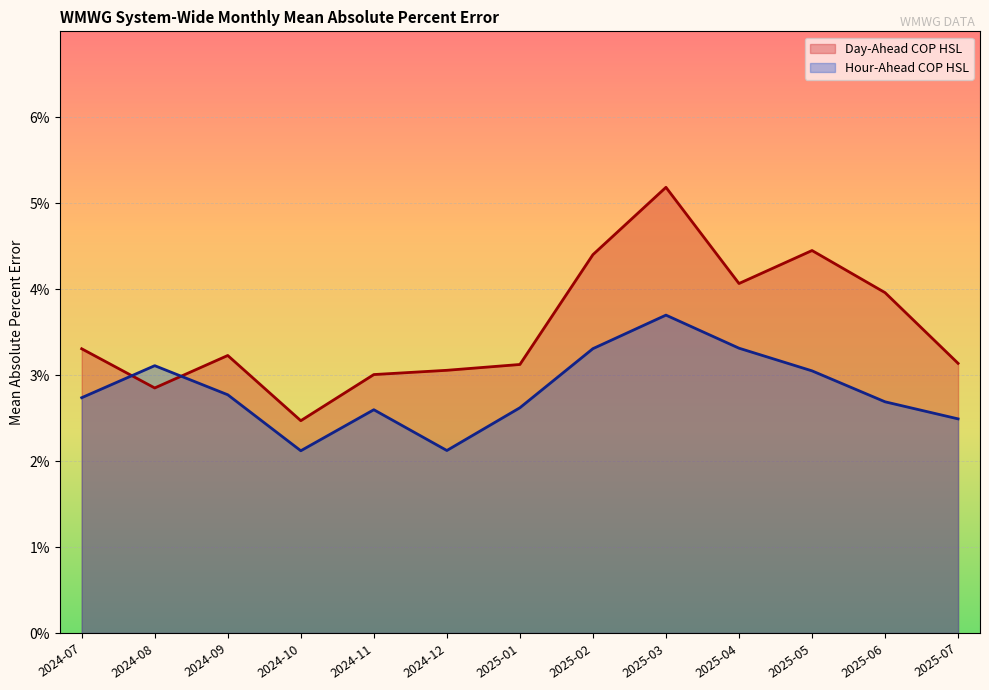

At how many categories does at least one series exceed 0?

13